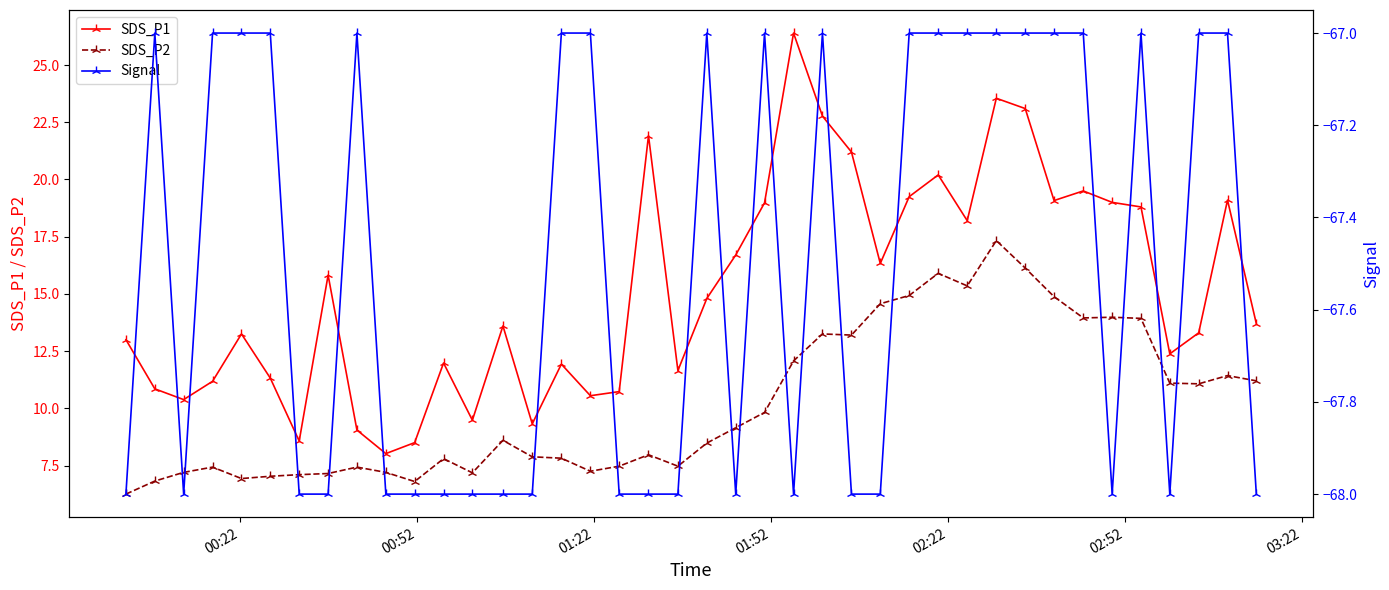

True or false: SDS_P2 has more than 1 interior local peaks.

True